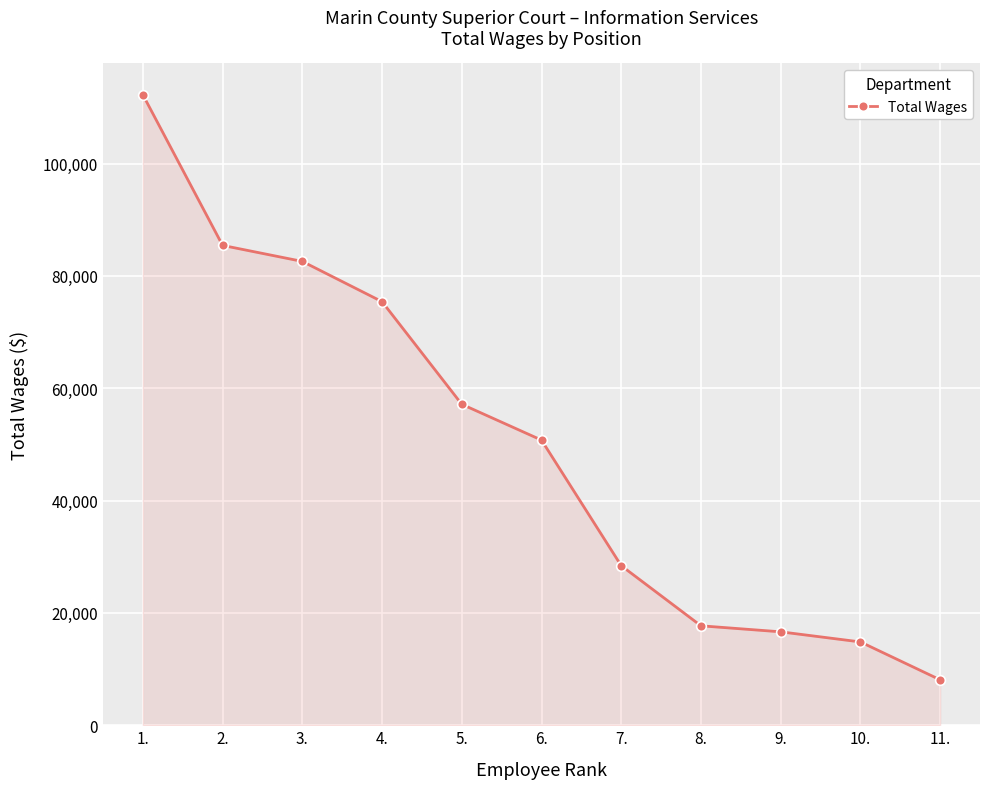

How many values are below 50774?

5